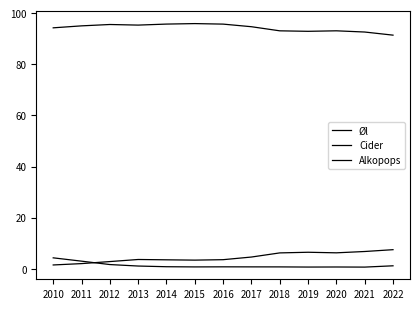

Reading left to right, what are all the values shown in this chart?

Øl: 2010=94.3	2011=95.0	2012=95.6	2013=95.3	2014=95.7	2015=95.9	2016=95.7	2017=94.7	2018=93.1	2019=92.9	2020=93.1	2021=92.6	2022=91.4
Cider: 2010=4.3	2011=3.0	2012=1.6	2013=1.1	2014=0.8	2015=0.7	2016=0.7	2017=0.7	2018=0.7	2019=0.7	2020=0.7	2021=0.6	2022=1.2
Alkopops: 2010=1.5	2011=2.0	2012=2.8	2013=3.6	2014=3.5	2015=3.4	2016=3.5	2017=4.6	2018=6.2	2019=6.5	2020=6.2	2021=6.7	2022=7.5